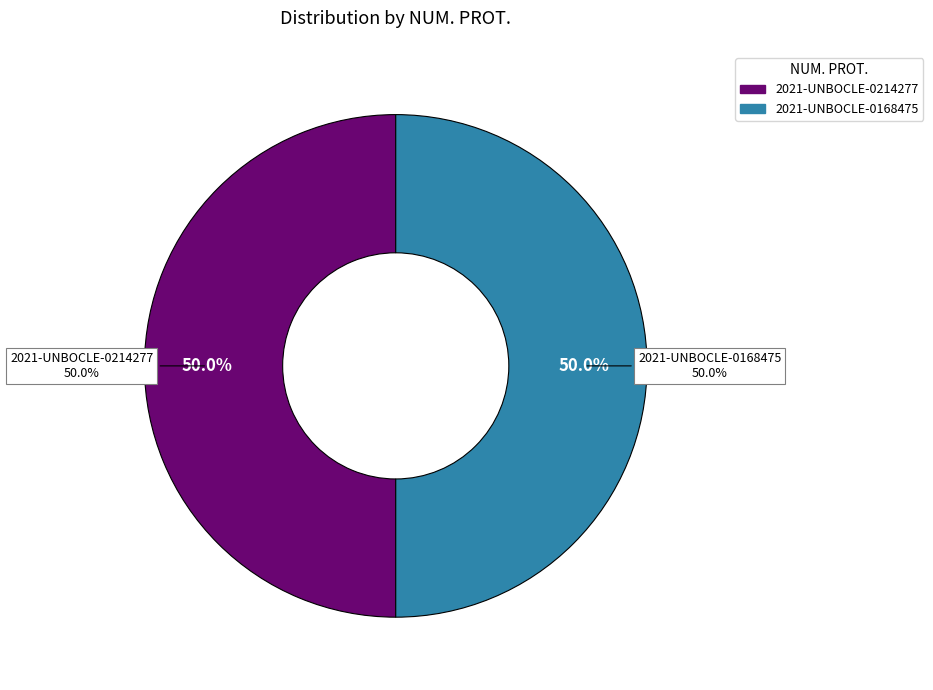

How many segments does this pie chart have?

2